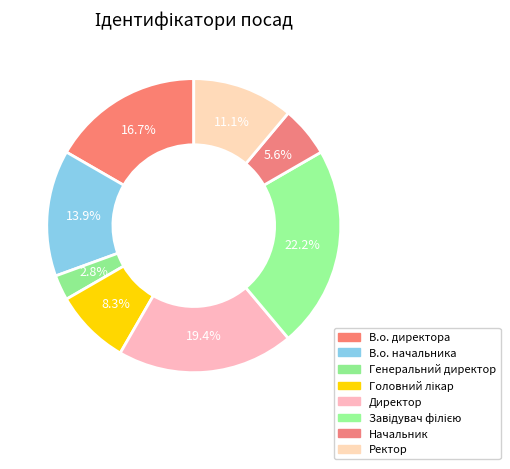

The Ректор slice represents 11% of the pie. True or false?

True